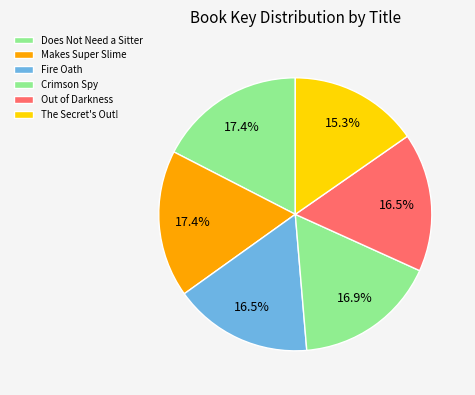

To the nearest percent, what is the combined percentage of Out of Darkness and Crimson Spy?

33%